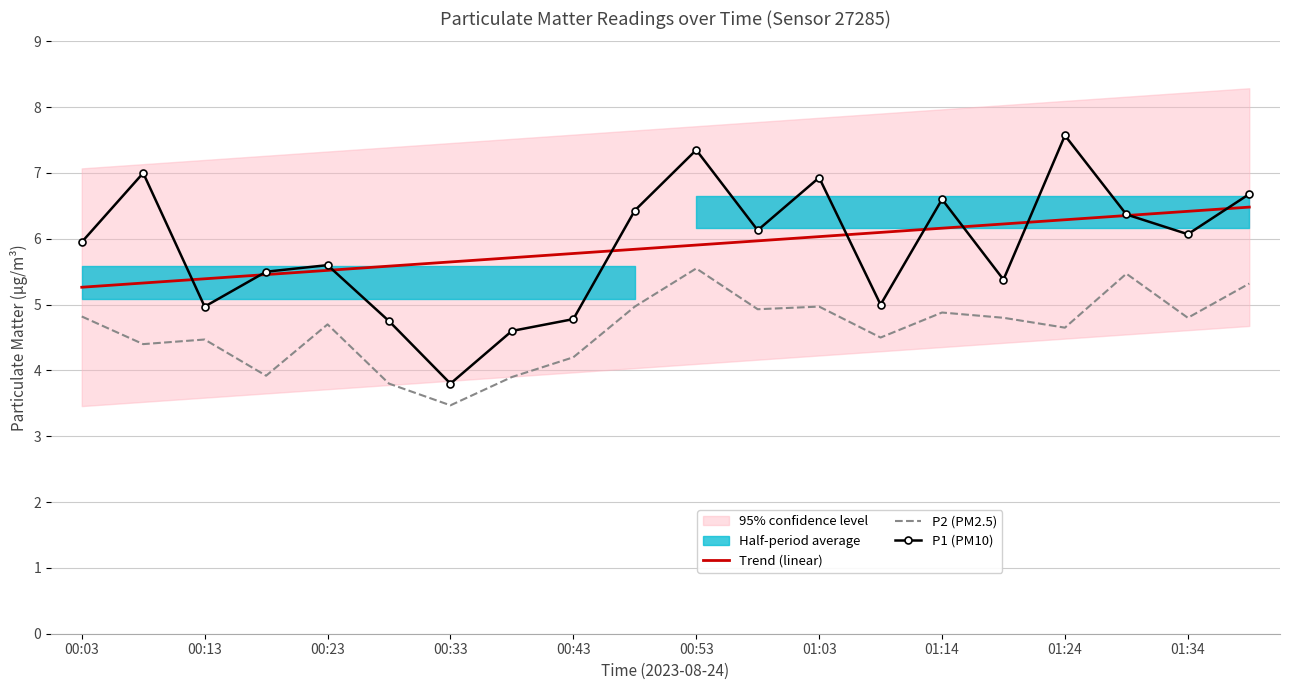

What value does the P2 (PM2.5) series have at 00:43?

4.2